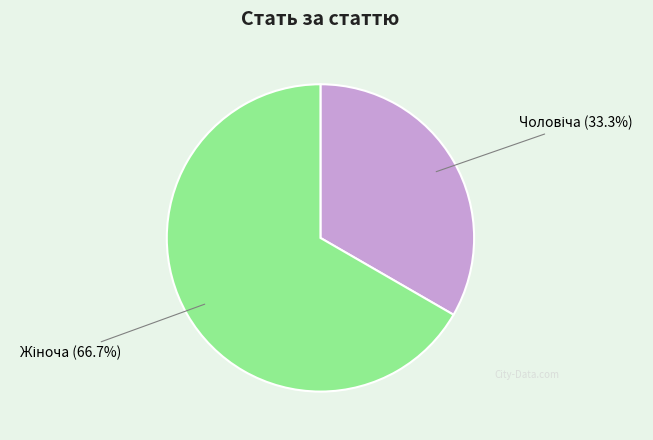

Is there a majority slice in this chart?

Yes